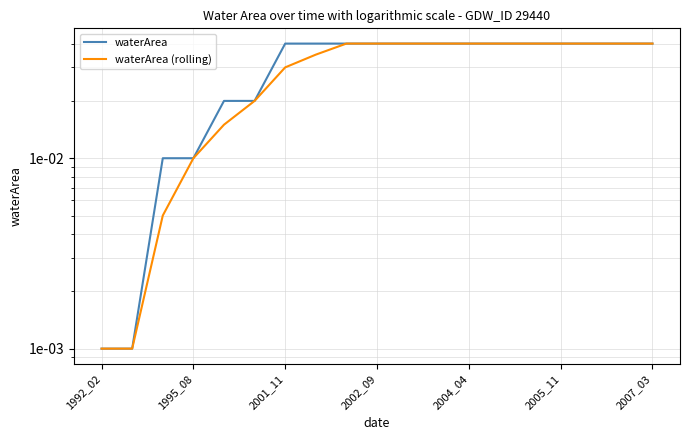

Is it true that waterArea (rolling) equals 0.0 at 2004_04?

False